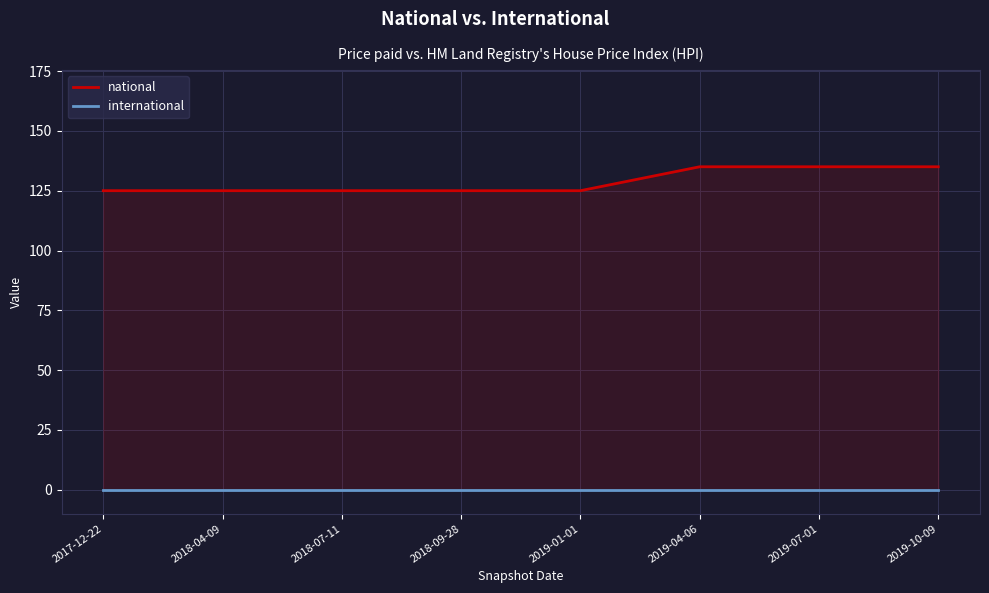

Which has a higher value, 2019-10-09 or 2019-04-06?

2019-10-09